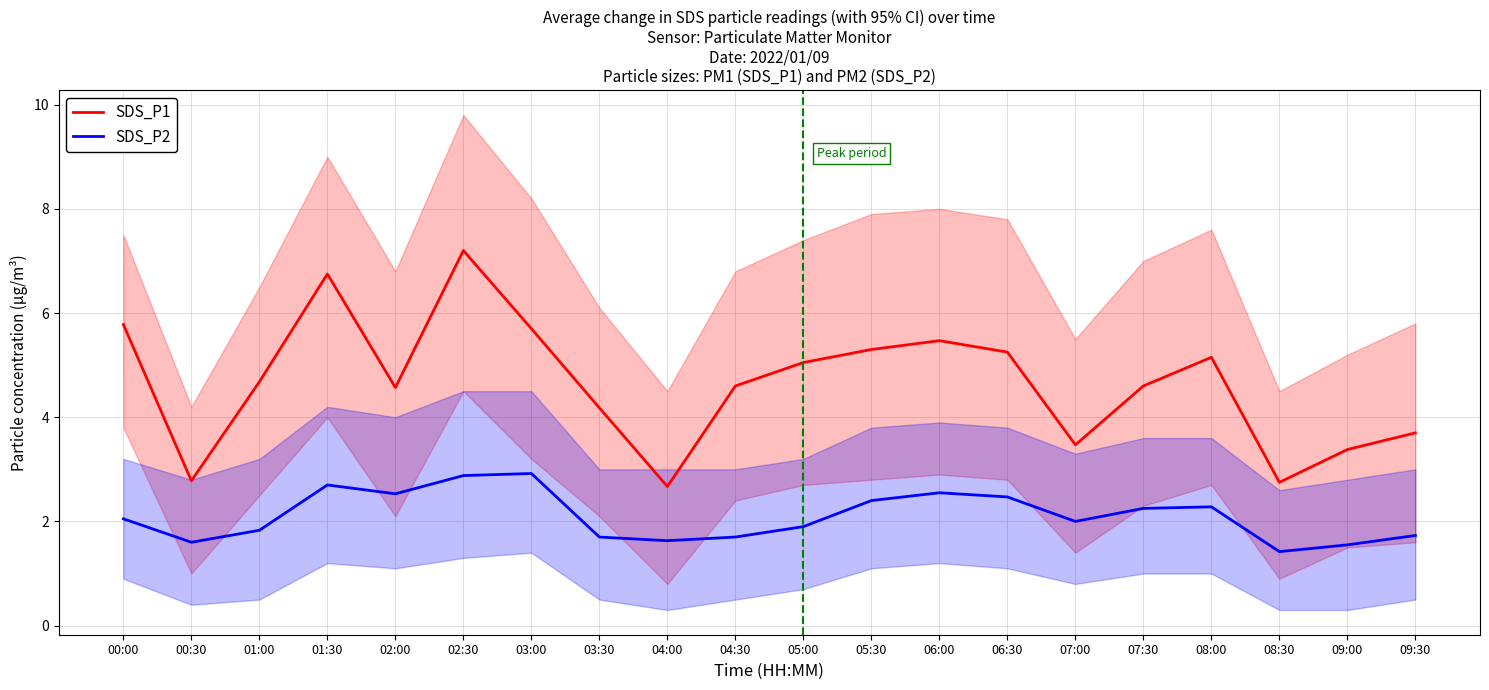

True or false: SDS_P1 has a value of 9.9 at 03:00.

False